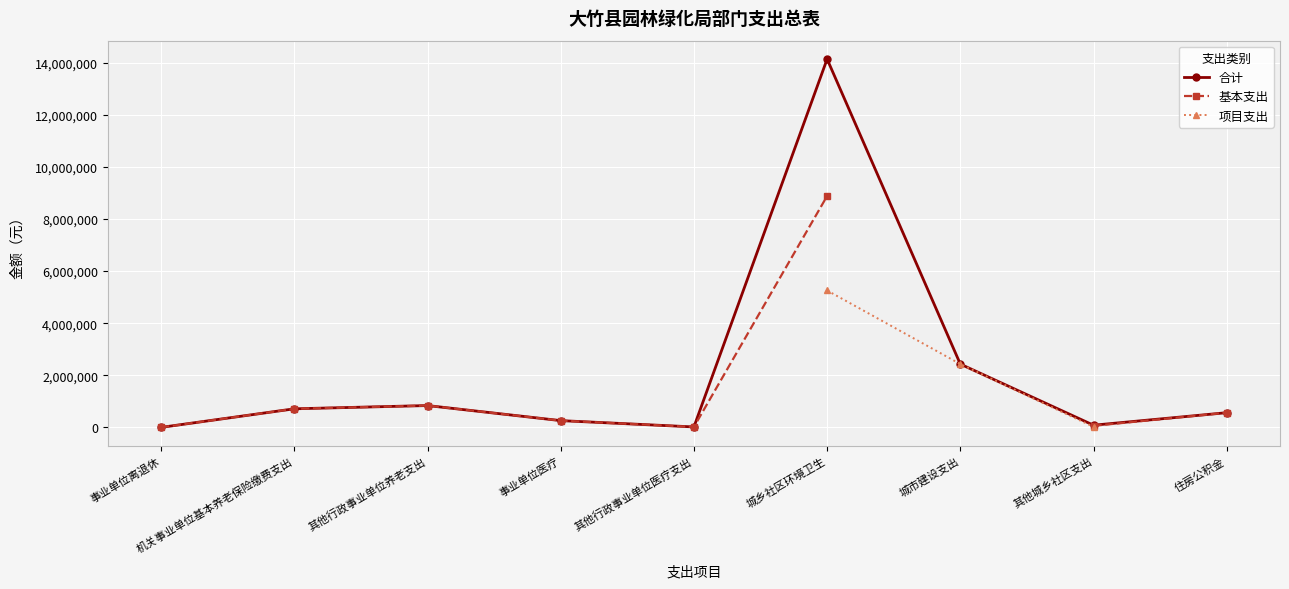

Which has a higher value, 事业单位医疗 or 城乡社区环境卫生?

城乡社区环境卫生